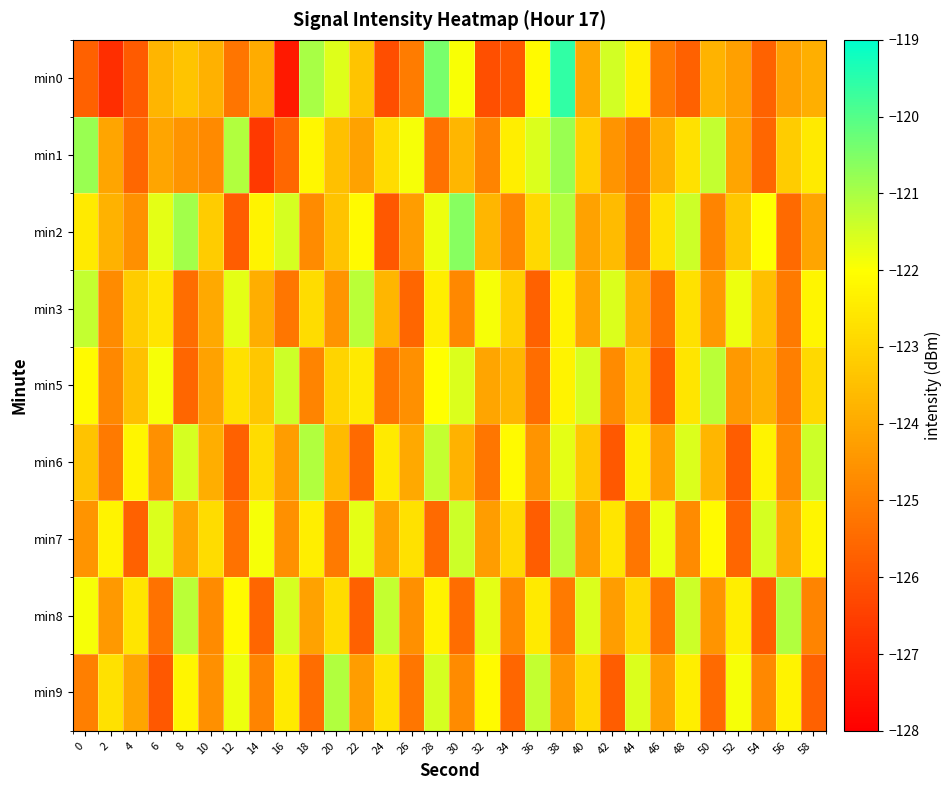

Reading left to right, transcribe all the data shown in this chart.

min0: 0=-125.7	2=-126.9	4=-125.8	6=-123.7	8=-123.4	10=-123.8	12=-125.2	14=-123.9	16=-127.4	18=-121.0	20=-121.6	22=-123.4	24=-126.2	26=-125.1	28=-120.4	30=-121.9	32=-126.1	34=-125.9	36=-122.1	38=-119.6	40=-124.1	42=-121.5	44=-122.3	46=-125.1	48=-125.7	50=-123.8	52=-124.2	54=-125.6	56=-124.2	58=-123.9
min1: 0=-120.8	2=-124.1	4=-125.6	6=-124.1	8=-124.5	10=-124.7	12=-121.1	14=-126.6	16=-125.6	18=-122.2	20=-123.5	22=-124.2	24=-122.8	26=-121.9	28=-125.3	30=-123.7	32=-124.9	34=-122.4	36=-121.6	38=-120.8	40=-123.1	42=-124.5	44=-125.2	46=-123.8	48=-122.7	50=-121.3	52=-124.1	54=-125.6	56=-123.2	58=-122.5
min2: 0=-122.5	2=-123.8	4=-124.6	6=-121.7	8=-120.9	10=-123.2	12=-125.8	14=-122.3	16=-121.5	18=-124.7	20=-123.4	22=-122.1	24=-125.9	26=-124.3	28=-121.8	30=-120.6	32=-123.7	34=-124.8	36=-122.9	38=-121.1	40=-124.2	42=-123.6	44=-125.1	46=-122.7	48=-121.4	50=-124.9	52=-123.3	54=-122.0	56=-125.5	58=-124.1
min3: 0=-121.3	2=-124.7	4=-123.2	6=-122.6	8=-125.4	10=-124.0	12=-121.7	14=-123.9	16=-125.2	18=-122.8	20=-124.5	22=-121.2	24=-123.7	26=-125.6	28=-122.4	30=-124.8	32=-121.9	34=-123.1	36=-125.7	38=-122.3	40=-124.2	42=-121.6	44=-123.8	46=-125.3	48=-122.7	50=-124.4	52=-121.8	54=-123.5	56=-125.1	58=-122.2
min5: 0=-122.1	2=-124.8	4=-123.5	6=-121.9	8=-125.6	10=-124.2	12=-122.7	14=-123.3	16=-121.4	18=-124.9	20=-123.0	22=-122.5	24=-125.2	26=-124.6	28=-122.0	30=-121.6	32=-124.1	34=-123.7	36=-125.4	38=-122.3	40=-121.5	42=-124.7	44=-123.2	46=-125.8	48=-122.6	50=-121.2	52=-124.4	54=-123.8	56=-125.0	58=-122.9
min6: 0=-123.4	2=-125.1	4=-122.2	6=-124.6	8=-121.5	10=-123.9	12=-125.7	14=-122.8	16=-124.3	18=-121.1	20=-123.6	22=-125.5	24=-122.5	26=-124.0	28=-121.3	30=-123.8	32=-125.2	34=-122.1	36=-124.5	38=-121.7	40=-123.3	42=-125.9	44=-122.4	46=-124.2	48=-121.6	50=-123.7	52=-125.8	54=-122.3	56=-124.7	58=-121.4
min7: 0=-124.5	2=-122.3	4=-125.7	6=-121.6	8=-124.1	10=-122.8	12=-125.3	14=-121.9	16=-124.6	18=-122.4	20=-125.1	22=-121.7	24=-124.2	26=-122.7	28=-125.5	30=-121.4	32=-124.3	34=-122.9	36=-125.8	38=-121.2	40=-124.4	42=-122.6	44=-125.2	46=-121.8	48=-124.7	50=-122.1	52=-125.6	54=-121.5	56=-124.0	58=-122.2
min8: 0=-121.9	2=-124.4	4=-122.6	6=-125.3	8=-121.2	10=-124.7	12=-122.1	14=-125.6	16=-121.5	18=-124.2	20=-122.8	22=-125.7	24=-121.3	26=-124.6	28=-122.3	30=-125.4	32=-121.7	34=-124.8	36=-122.5	38=-125.1	40=-121.6	42=-124.3	44=-122.9	46=-125.2	48=-121.4	50=-124.5	52=-122.4	54=-125.8	56=-121.1	58=-124.9
min9: 0=-125.0	2=-122.7	4=-124.1	6=-125.9	8=-122.2	10=-124.6	12=-121.8	14=-124.9	16=-122.5	18=-125.4	20=-121.1	22=-124.3	24=-122.7	26=-125.2	28=-121.5	30=-124.7	32=-122.1	34=-125.6	36=-121.3	38=-124.4	40=-122.9	42=-125.8	44=-121.6	46=-124.2	48=-122.4	50=-125.5	52=-121.9	54=-124.8	56=-122.3	58=-125.7